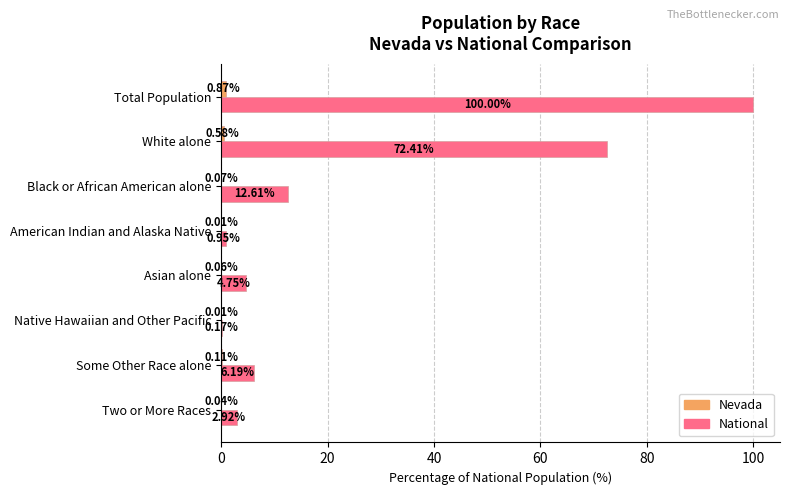

Which label corresponds to the largest value in the chart?

Total Population